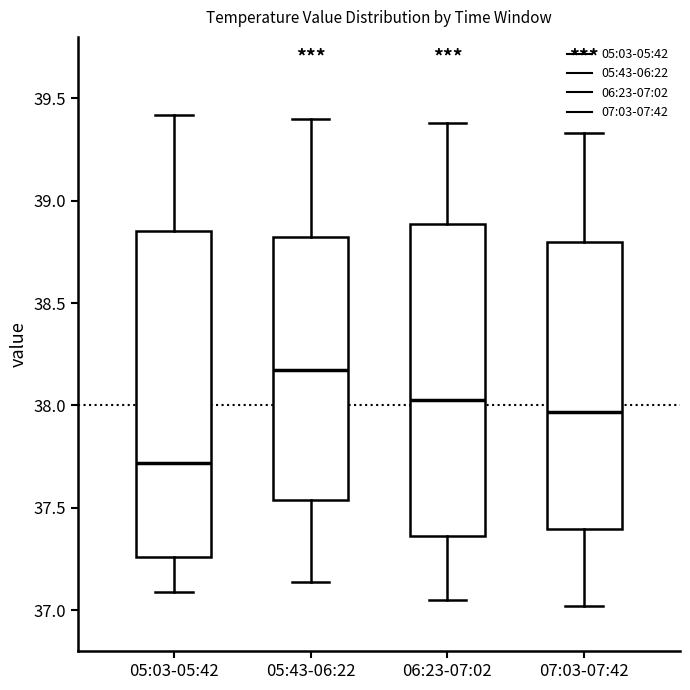

Reading left to right, read every box against the y-axis: the position of its median line, the range the box covers, and the ends of its whiskers. The values are not printed on the chart, so give them approximately, as read against the axis.

05:03-05:42: median 37.70, box 37.25 to 38.85, whiskers 37.10 to 39.40
05:43-06:22: median 38.20, box 37.55 to 38.85, whiskers 37.15 to 39.40
06:23-07:02: median 38.05, box 37.35 to 38.90, whiskers 37.05 to 39.40
07:03-07:42: median 37.95, box 37.40 to 38.80, whiskers 37.00 to 39.35